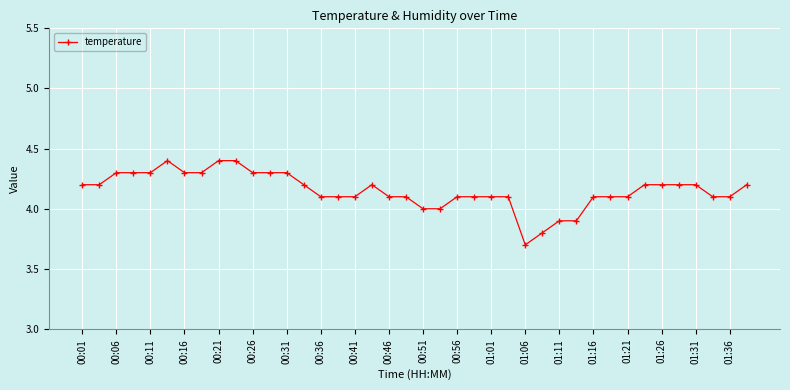

Does the chart have visible grid lines?

Yes